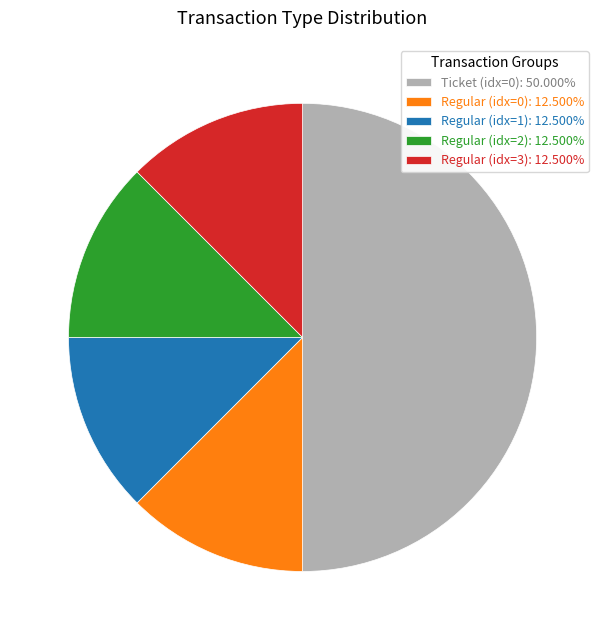

Do Ticket (idx=0): 50.000% and Regular (idx=0): 12.500% together represent more than half of the pie?

Yes